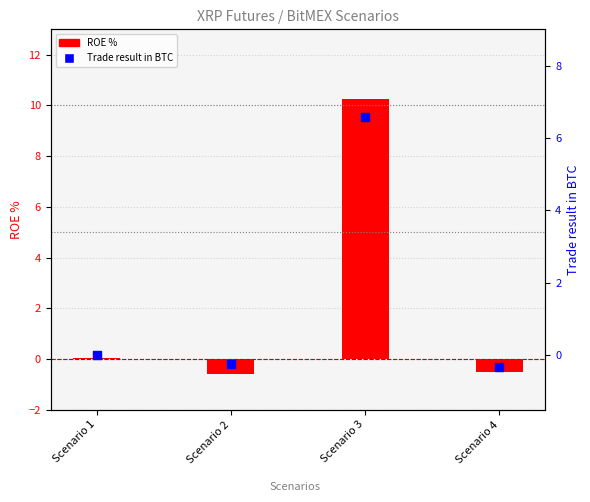

At which category is the sum across all series the highest?

Scenario 3